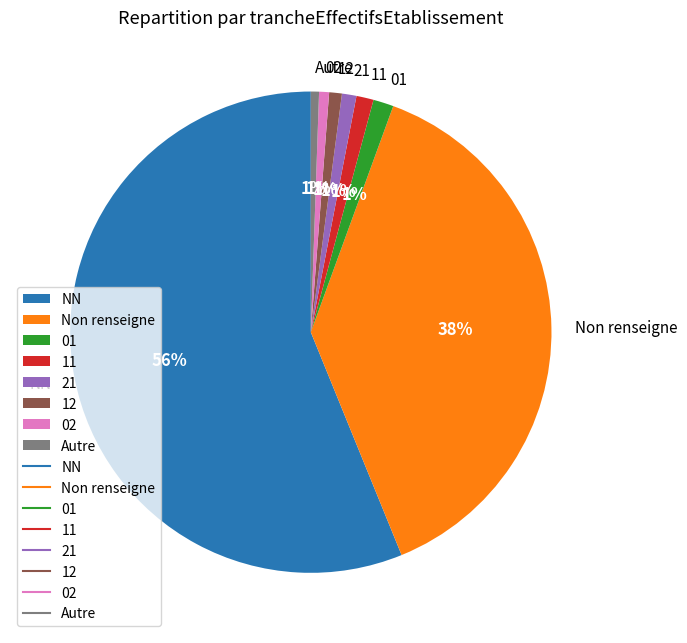

What percentage is the 21 slice, to the nearest percent?

1%